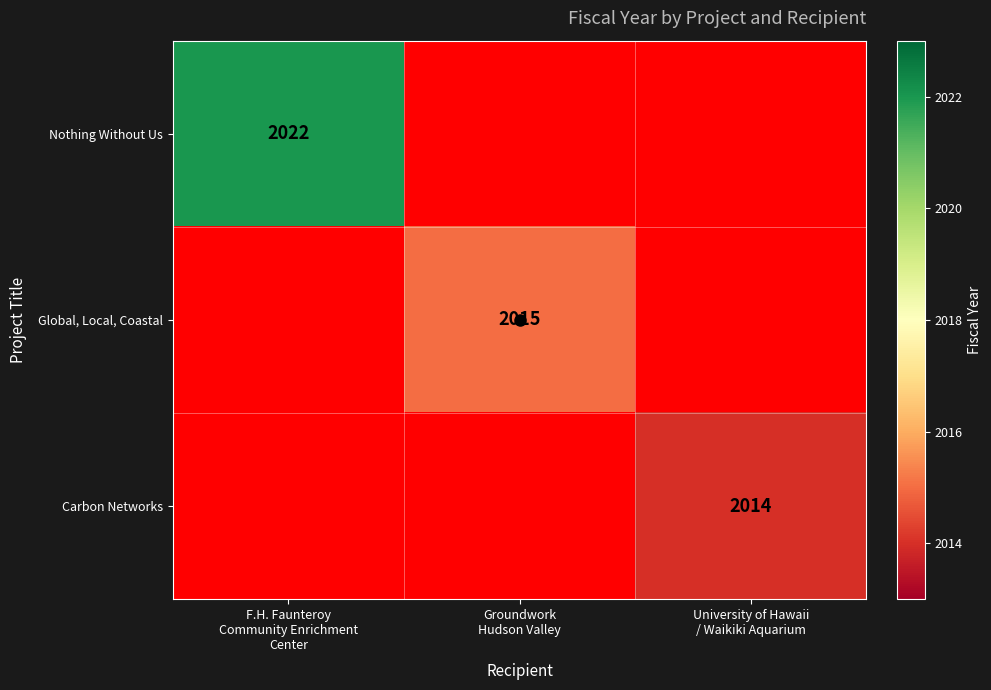

How many distinct data groups are displayed?

3